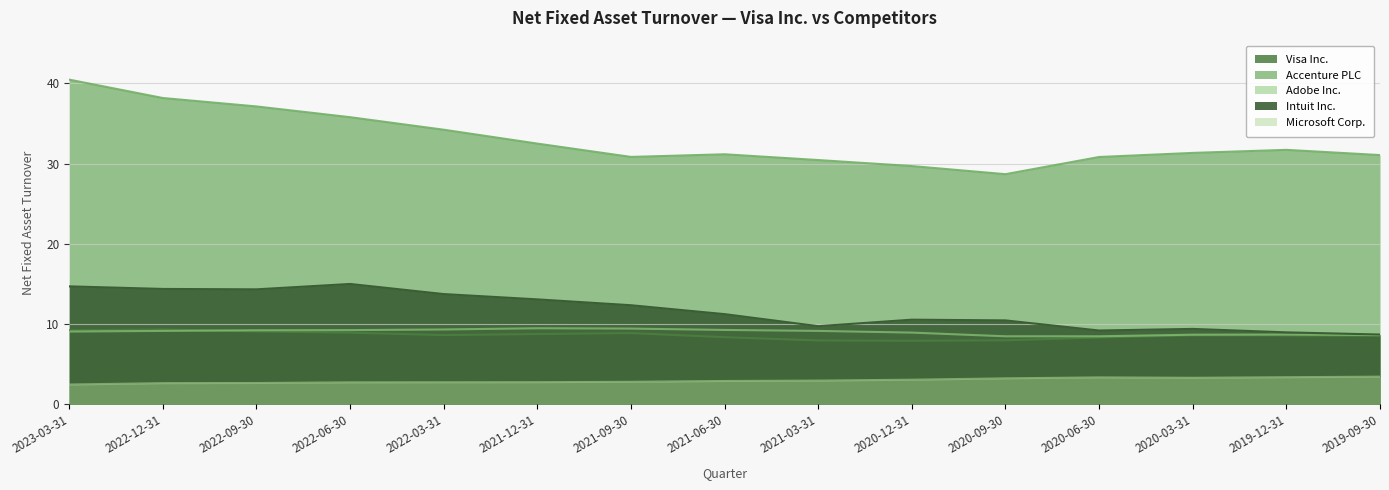

At which label is Adobe Inc. closest to 8?

2020-09-30